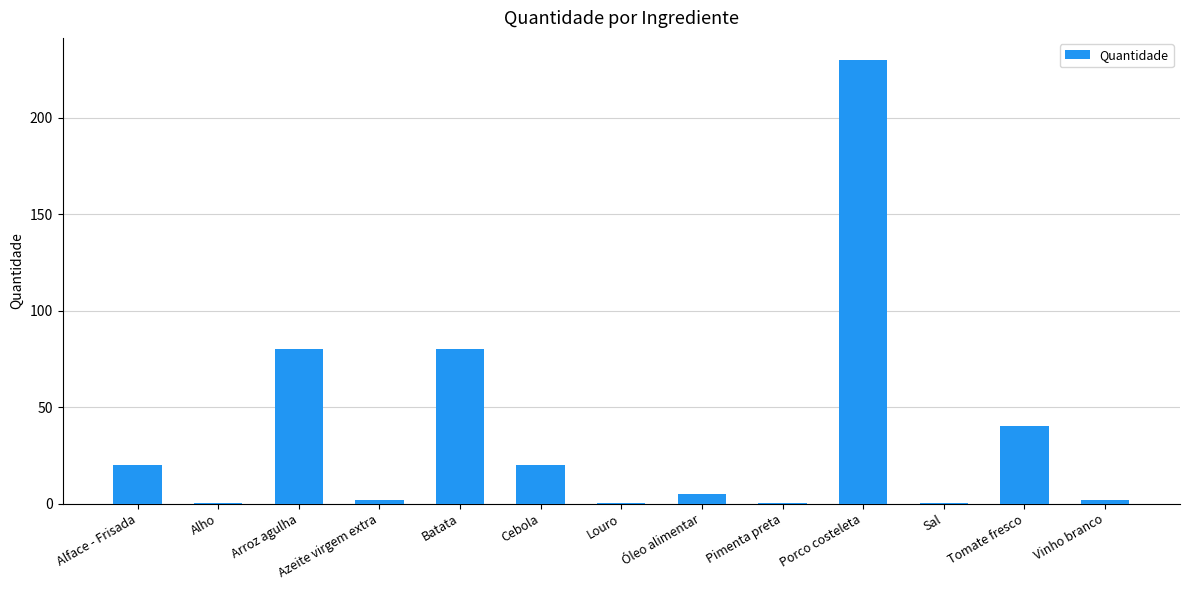

True or false: the data shows 20.0 at Alface - Frisada.

True